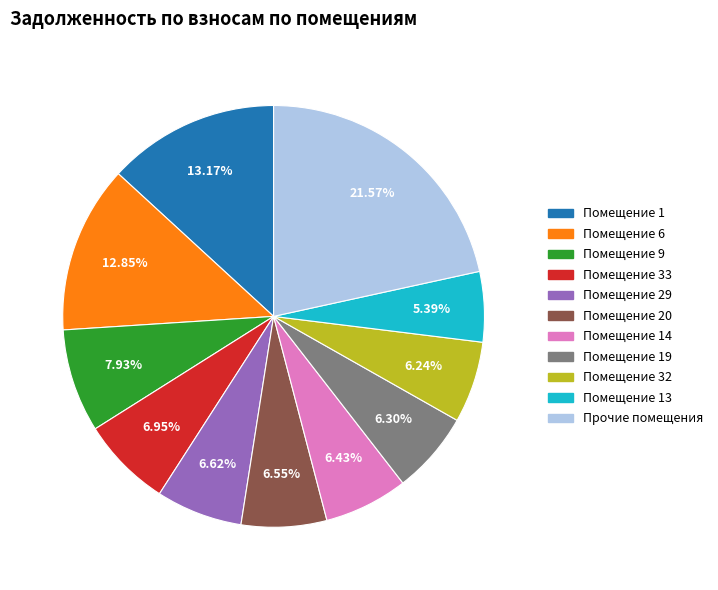

How many segments does this pie chart have?

11